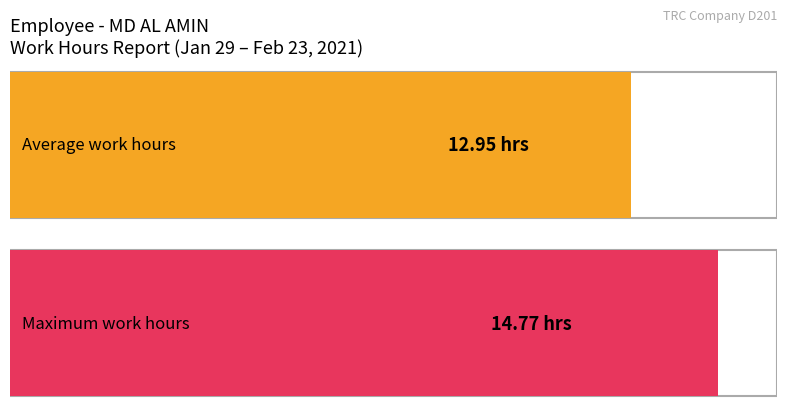

How many bars are there in each group?

2